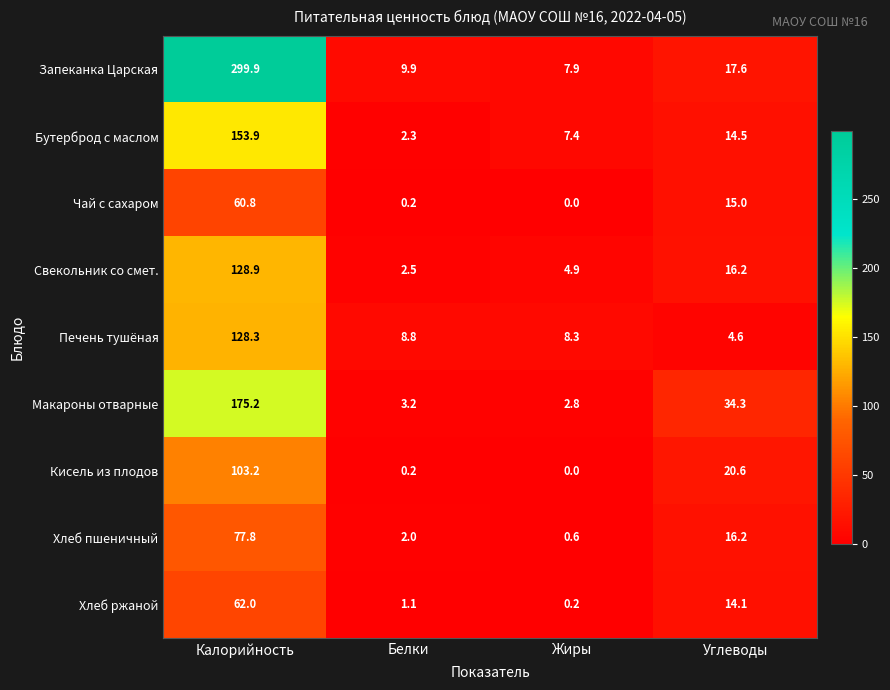

What is the difference between the second highest and minimum values in the Свекольник со смет. series?

13.7